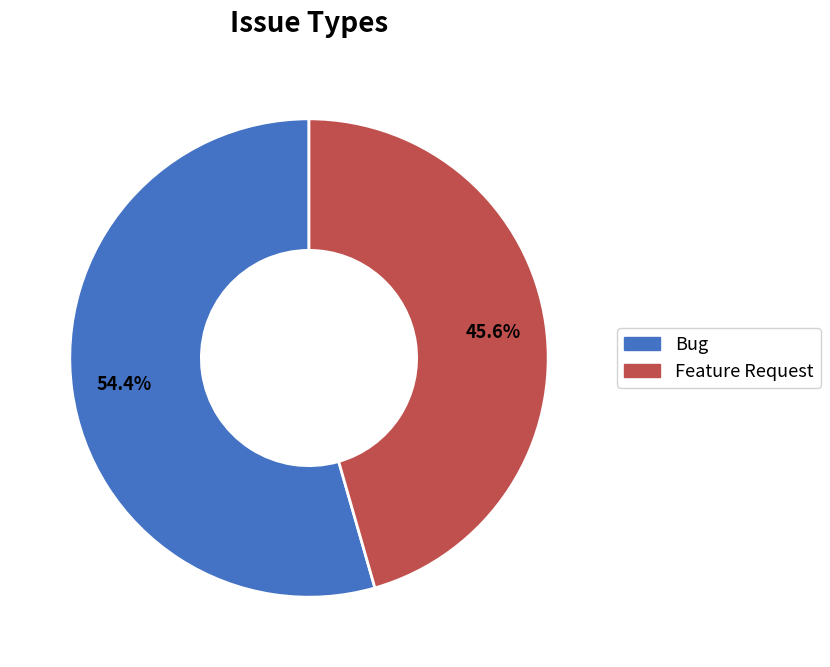

Approximately how many times larger is the value at Bug compared to Feature Request?

1.2